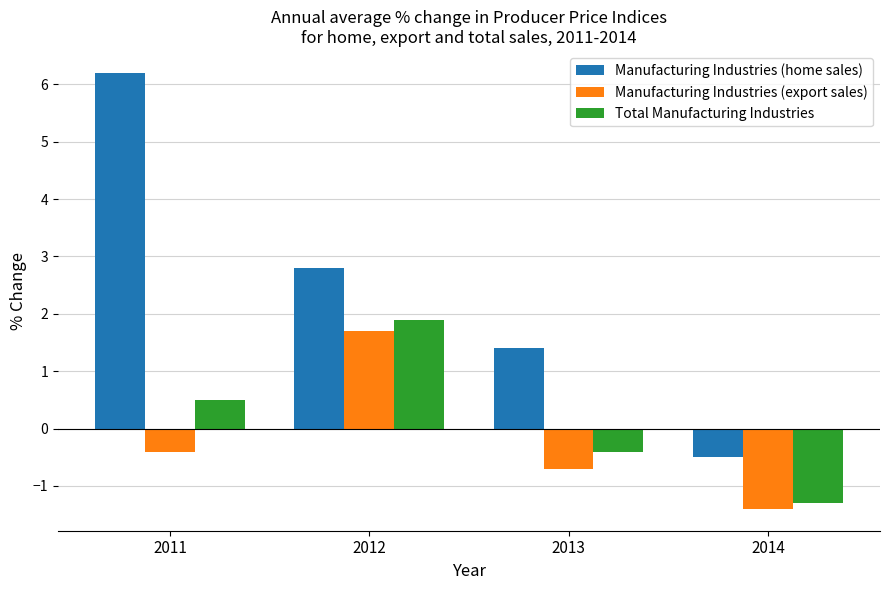

How many bars are there in total?

12